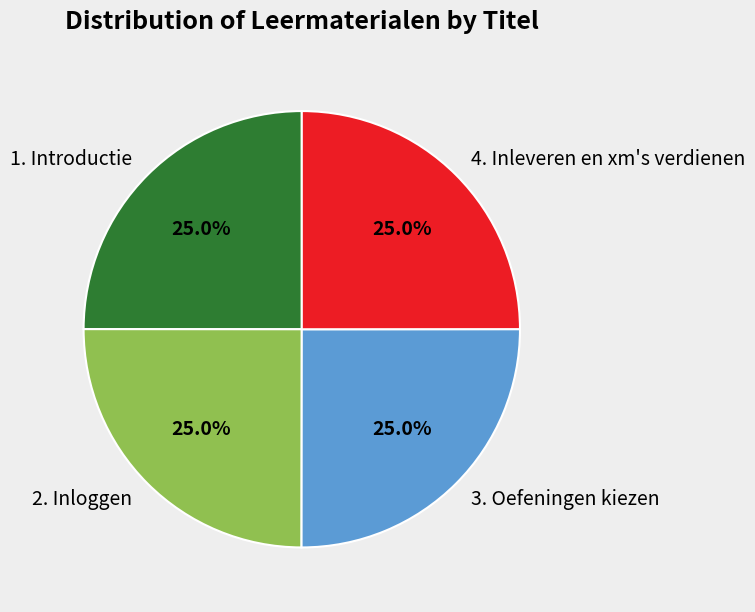

Approximately how many times larger is the value at 3. Oefeningen kiezen compared to 4. Inleveren en xm's verdienen?

1.0